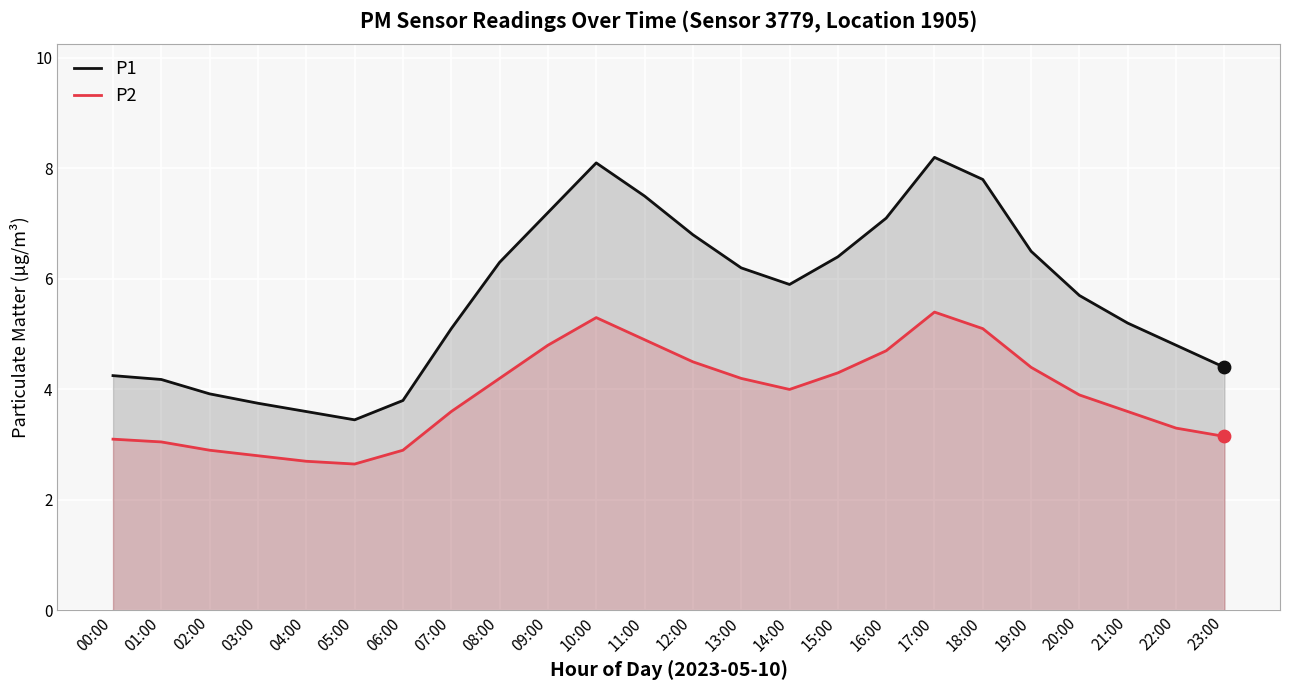

Is the value of P1 at 13:00 greater than the value of P2 at 02:00?

Yes